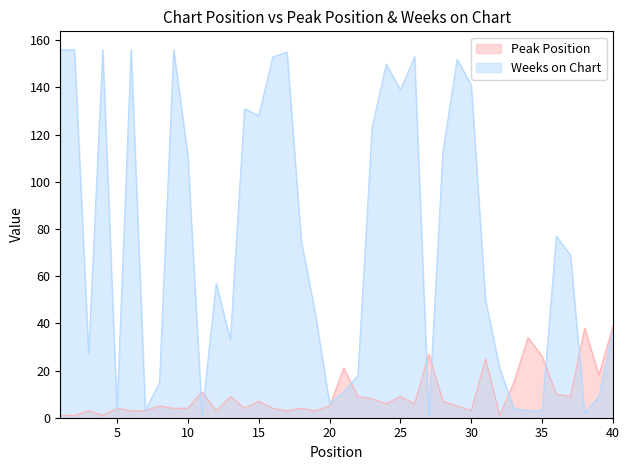

How many lines are shown in the chart?

2